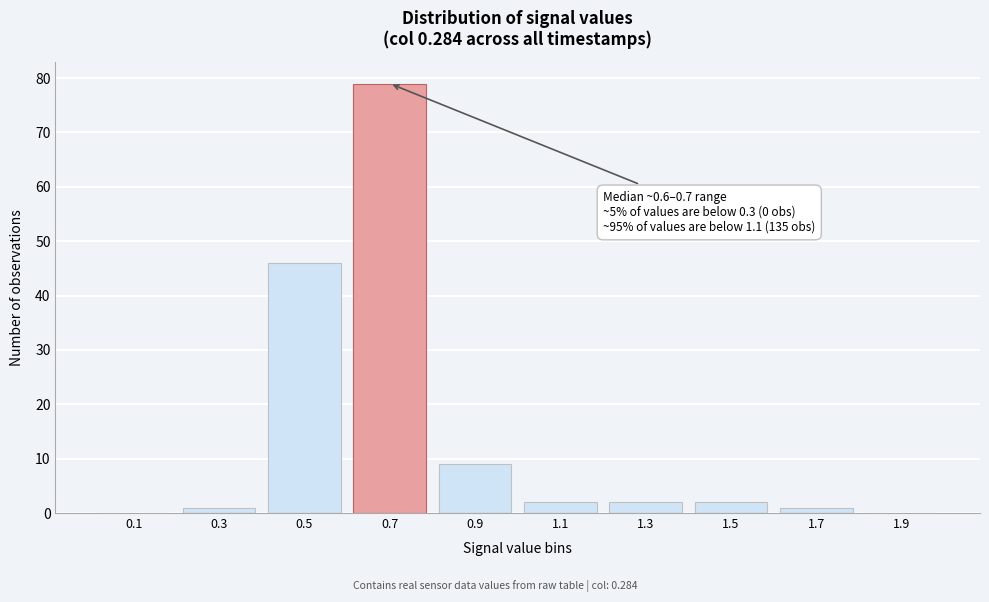

Reading left to right, extract all data points from this chart.

0.1=0	0.3=1	0.5=46	0.7=79	0.9=9	1.1=2	1.3=2	1.5=2	1.7=1	1.9=0